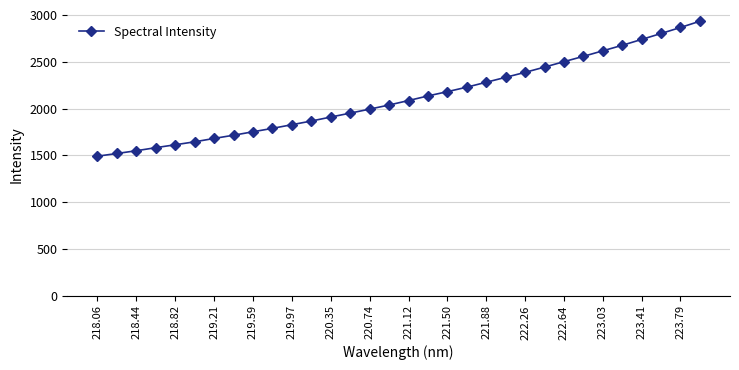

What is the difference between the second highest and second lowest values?

1347.3